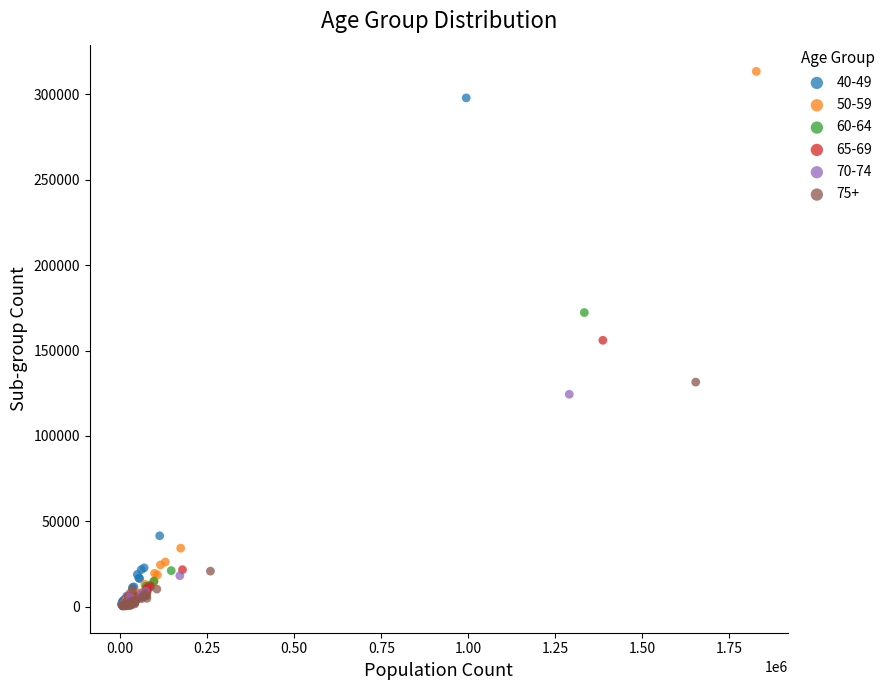

Which series contains the highest Y value?

50-59